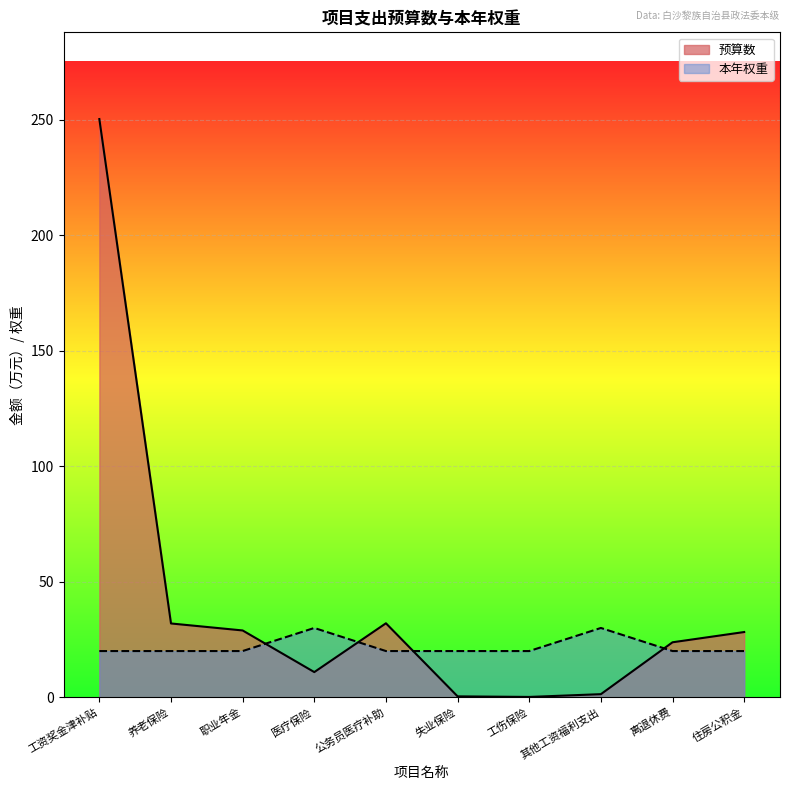

What is the label of the 10th point from the left?

住房公积金